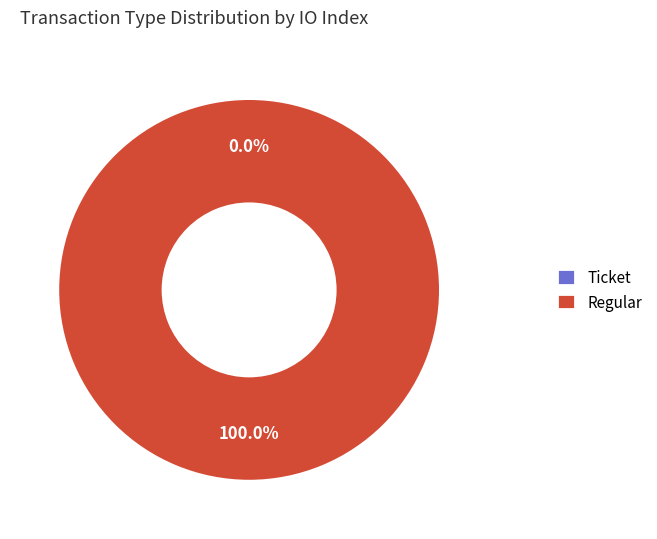

Rank the categories by value from lowest to highest.

Ticket, Regular